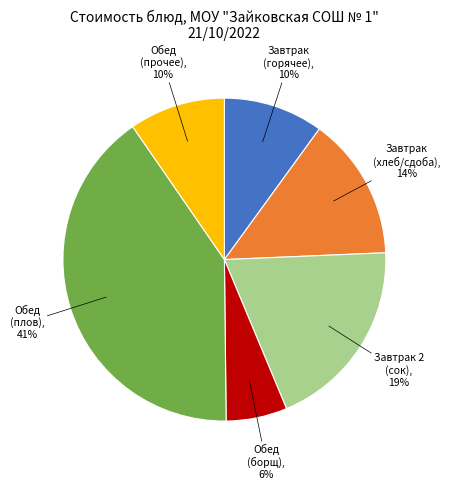

Is it true that Обед (прочее) is 10% of the pie?

True